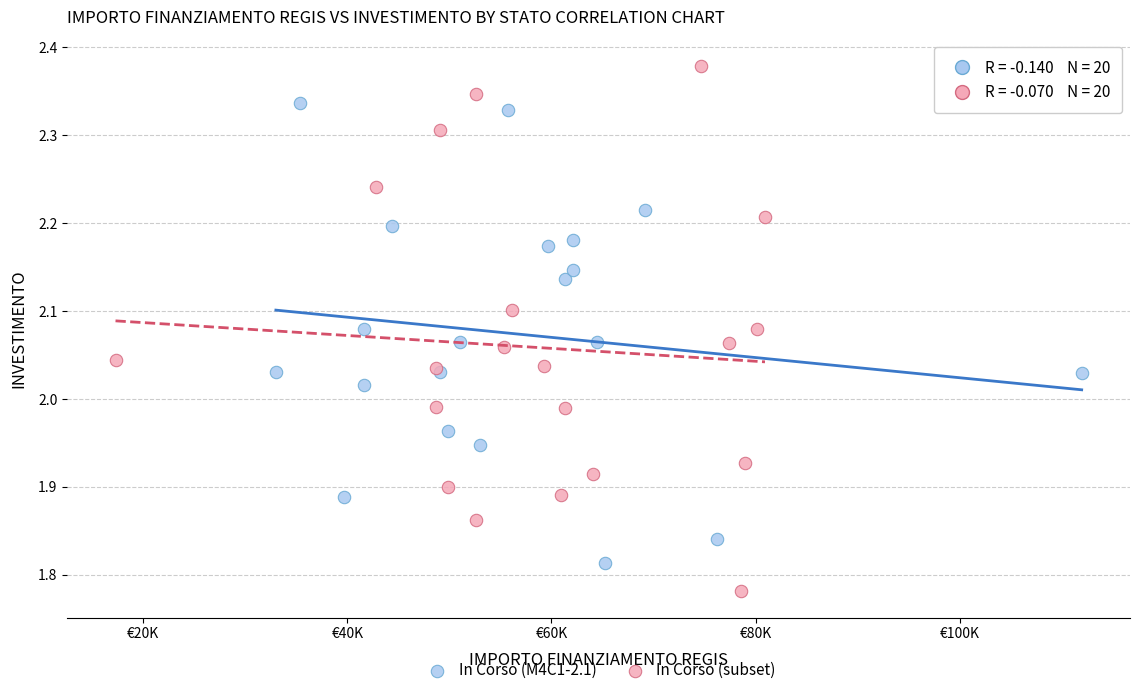

Which series has the widest spread of Y values?

In Corso (subset)